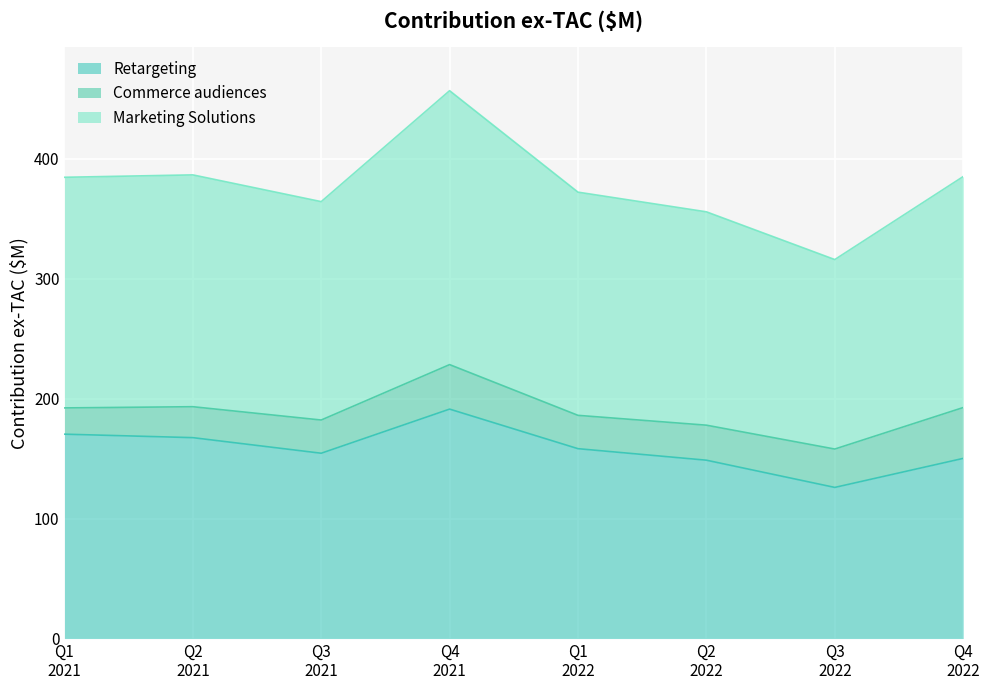

What is the difference between the maximum and second lowest values in the Retargeting series?

42.6